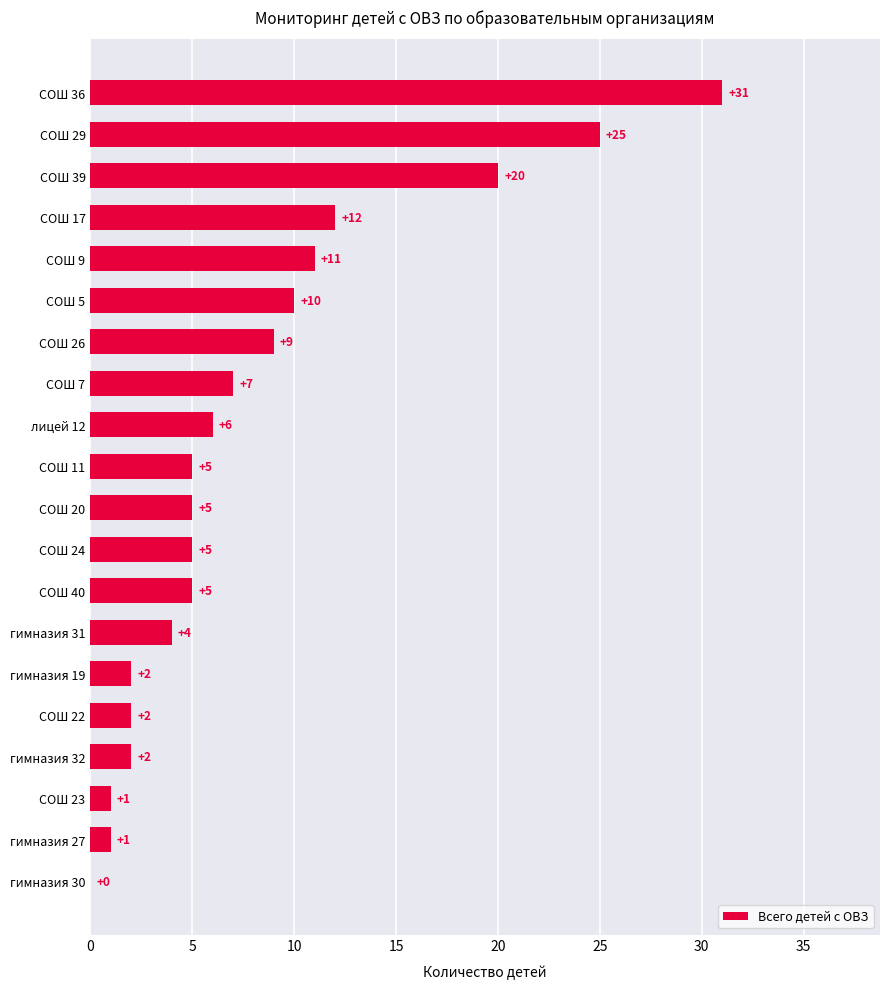

Reading top to bottom, transcribe all the data shown in this chart.

СОШ 36=31	СОШ 29=25	СОШ 39=20	СОШ 17=12	СОШ 9=11	СОШ 5=10	СОШ 26=9	СОШ 7=7	лицей 12=6	СОШ 11=5	СОШ 20=5	СОШ 24=5	СОШ 40=5	гимназия 31=4	гимназия 19=2	СОШ 22=2	гимназия 32=2	СОШ 23=1	гимназия 27=1	гимназия 30=0